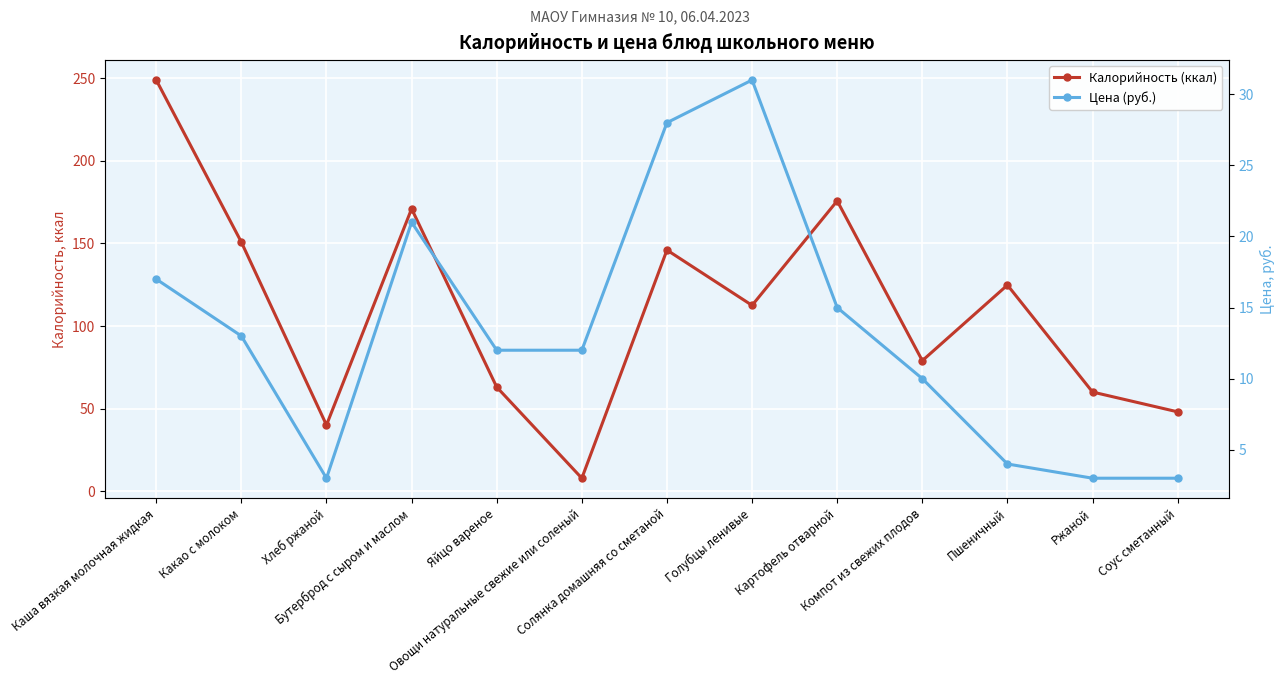

Is the value of Калорийность (ккал) at Солянка домашняя со сметаной greater than the value of Цена (руб.) at Картофель отварной?

Yes